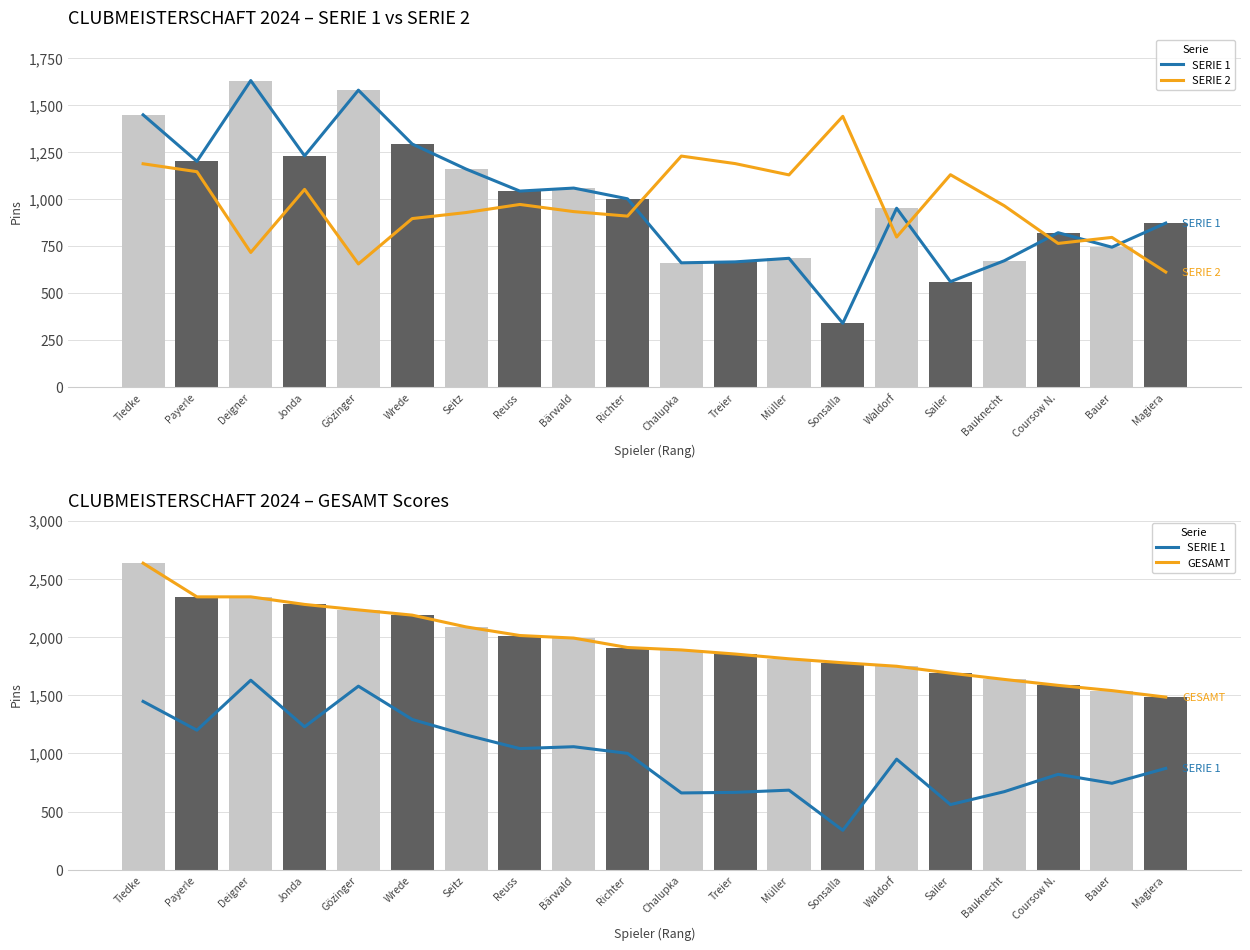

List the labels in order of GESAMT value, largest first.

Tiedke, Payerle, Deigner, Jonda, Gözinger, Wrede, Seitz, Reuss, Bärwald, Richter, Chalupka, Treier, Müller, Sonsalla, Waldorf, Sailer, Bauknecht, Coursow N., Bauer, Magiera